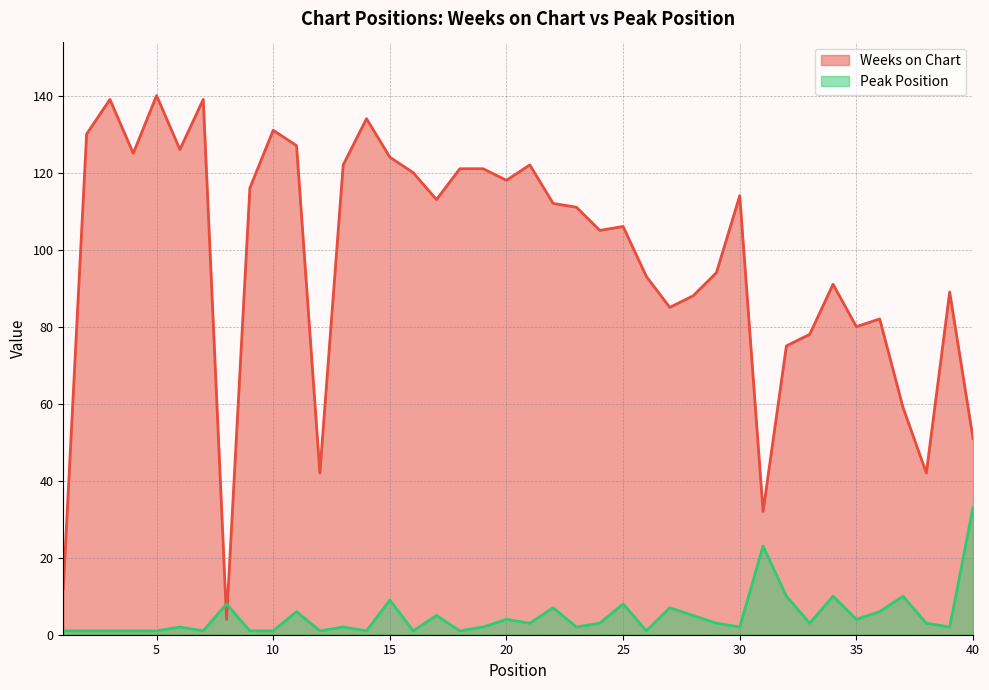

Which series ends up on top after the final intersection of Peak Position and Weeks on Chart?

Weeks on Chart